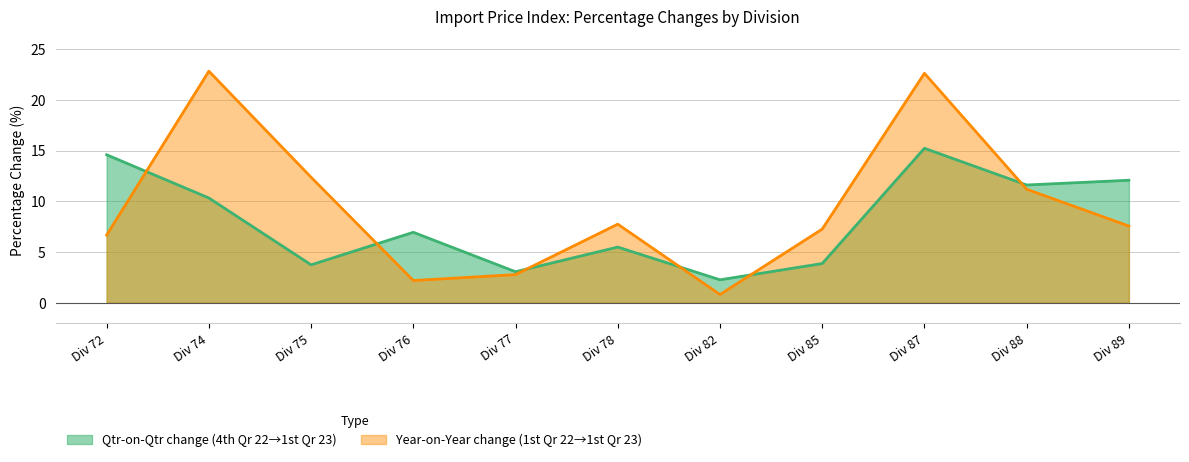

Reading right to left, list all the values displayed in this chart.

Pct change prev quarter (4th Qr 22 to 1st Qr 23): Div 89=12.1	Div 88=11.6	Div 87=15.2	Div 85=3.9	Div 82=2.3	Div 78=5.5	Div 77=3.1	Div 76=6.9	Div 75=3.7	Div 74=10.3	Div 72=14.6
Pct change corresp quarter (1st Qr 22 to 1st Qr 23): Div 89=7.6	Div 88=11.2	Div 87=22.6	Div 85=7.3	Div 82=0.8	Div 78=7.7	Div 77=2.8	Div 76=2.2	Div 75=12.4	Div 74=22.8	Div 72=6.7